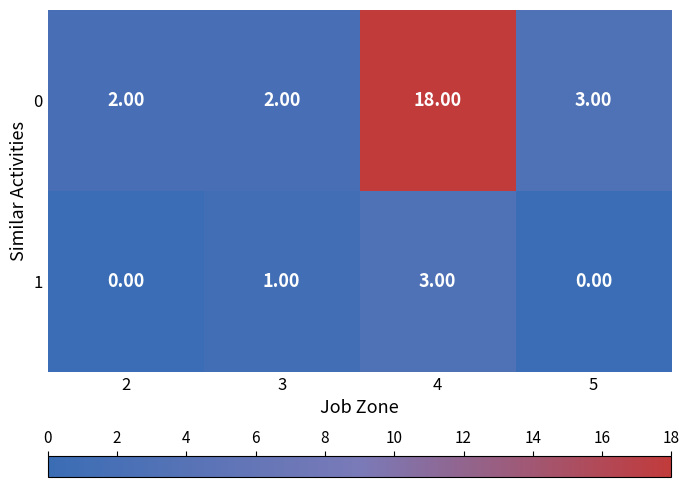

What is the difference between the maximum and minimum values in the 0 series?

16